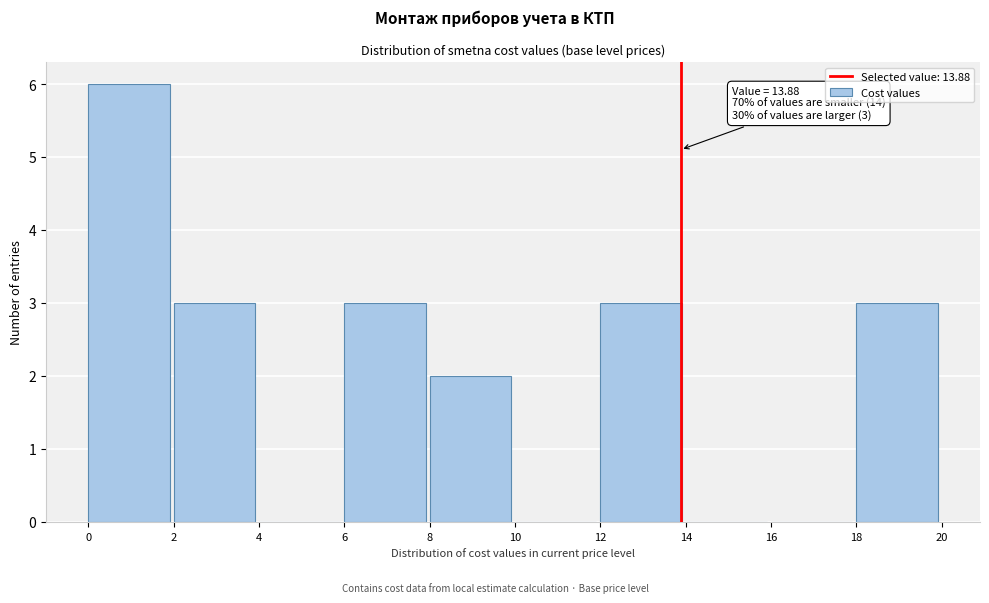

Which range on the x-axis has the tallest bar?

0 to 2